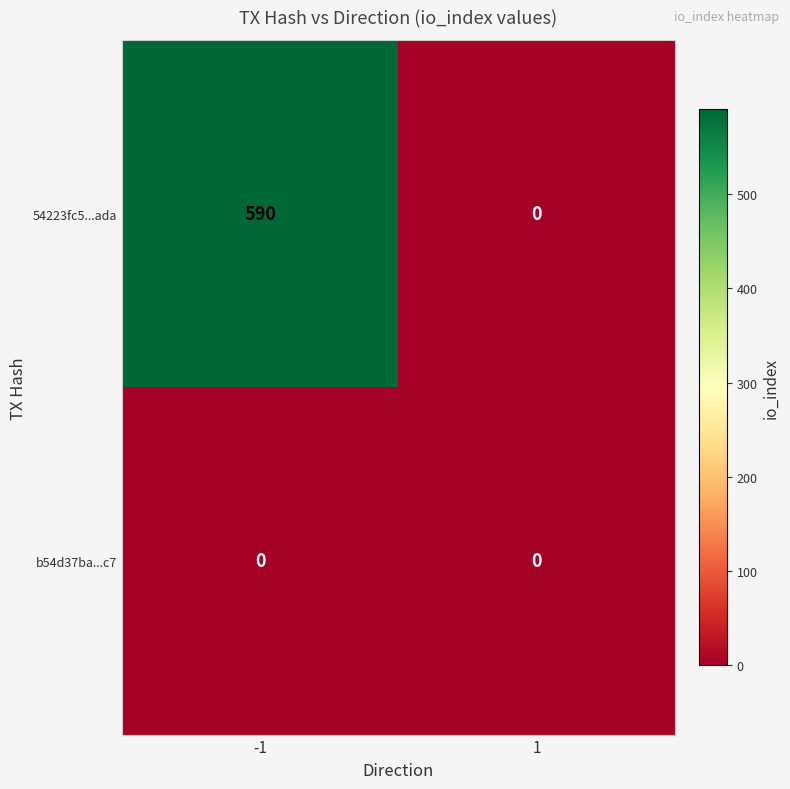

Reading left to right, transcribe all the data shown in this chart.

54223fc5...ada: -1=590	1=0
b54d37ba...c7: -1=0	1=0